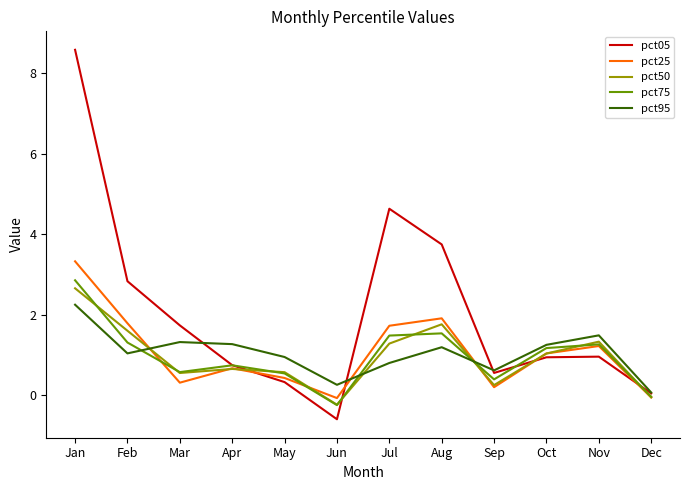

Which category has the highest value in the pct75 series?

Jan